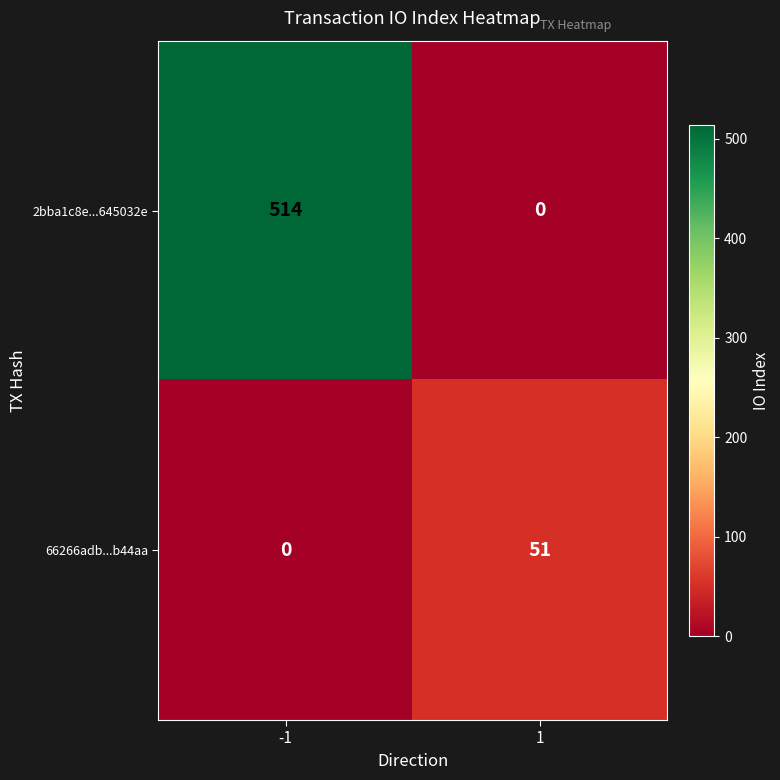

Reading left to right, what are all the values shown in this chart?

2bba1c8e...645032e: -1=514	1=0
66266adb...b44aa: -1=0	1=51